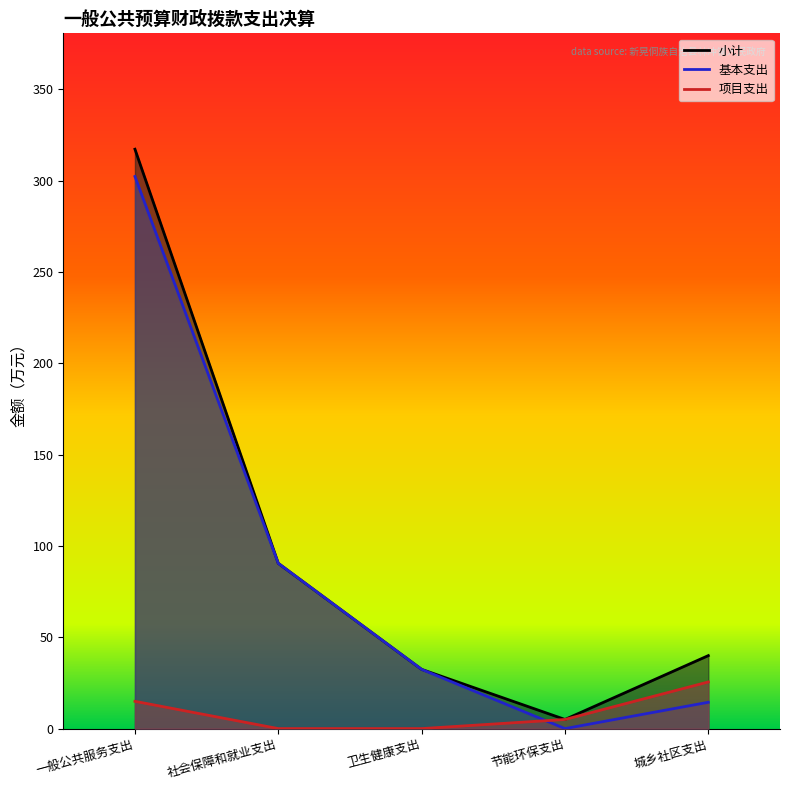

Which series has the largest range (max minus min)?

小计